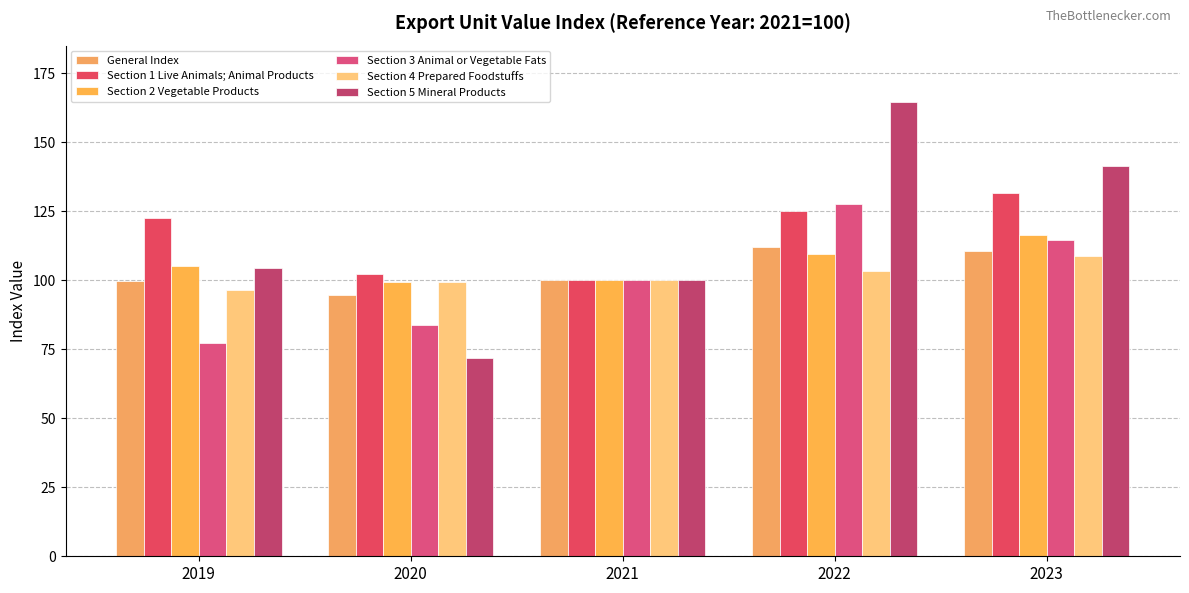

The value of Section 5 Mineral Products at 2022 is 164.4. True or false?

True